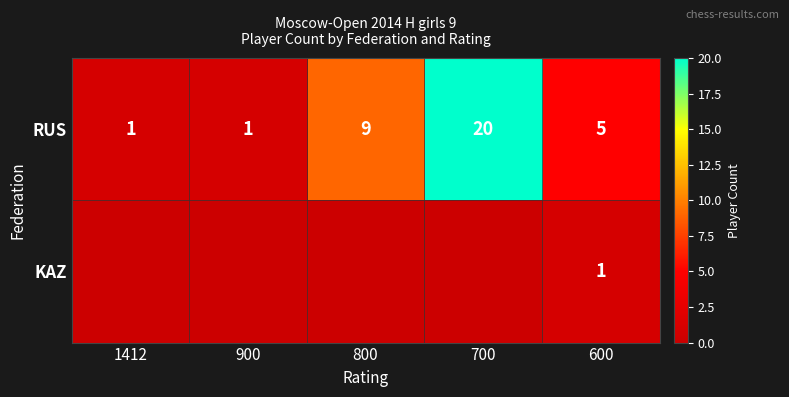

Count the number of data series in this chart.

2